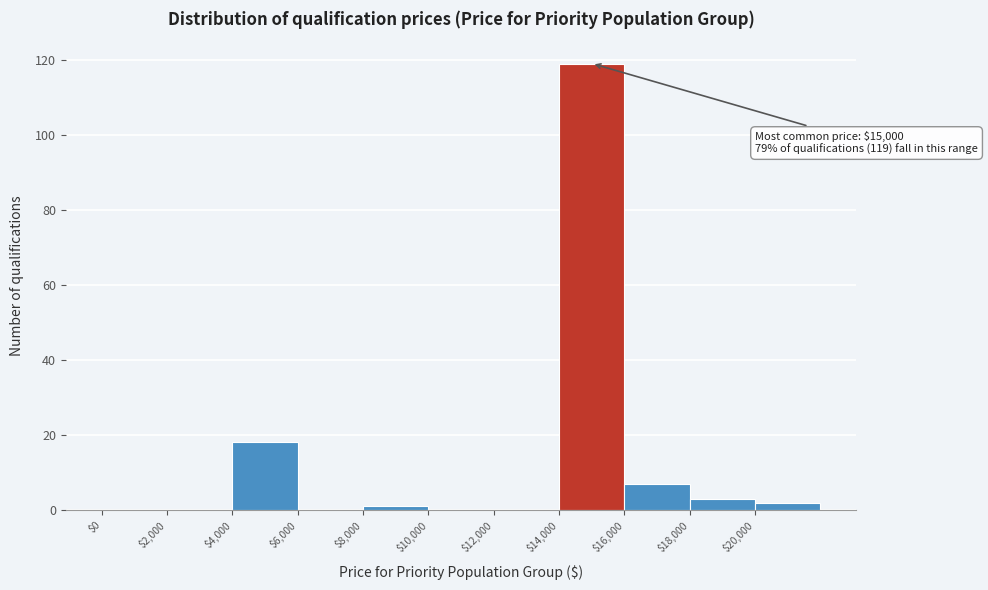

Over which range of the x-axis is the bar tallest?

14000 to 16000